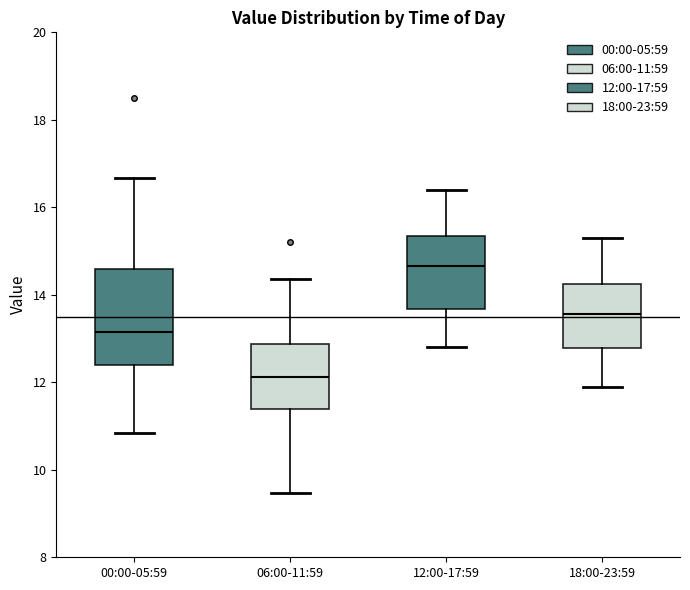

Where does the lower whisker of the box for 12:00-17:59 end on the y-axis? The values are not printed on the chart, so give them approximately, as read against the axis.

12.8